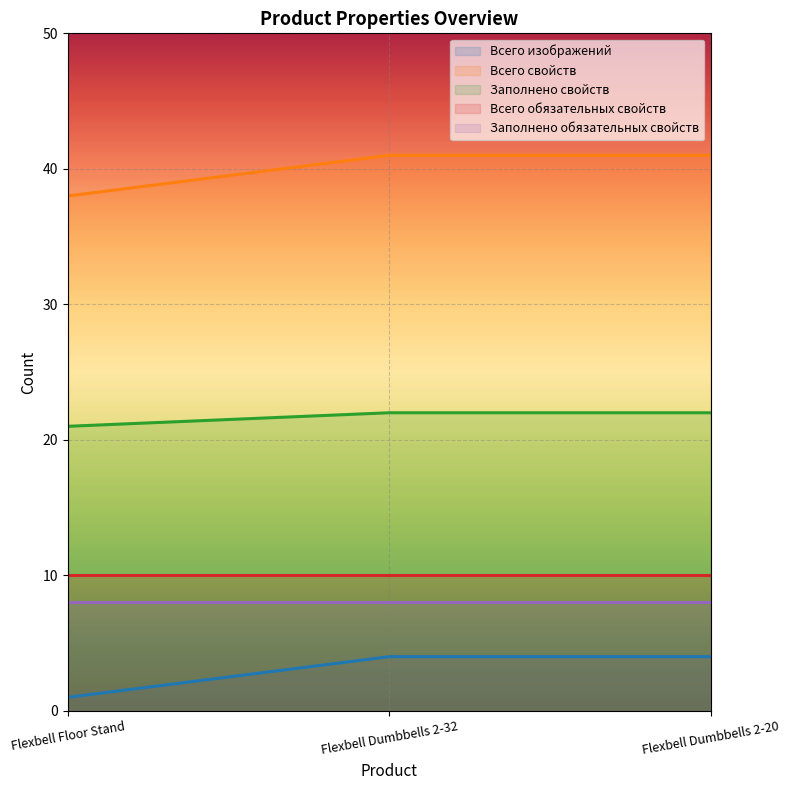

What is the total value across all series at Flexbell Floor Stand?

78